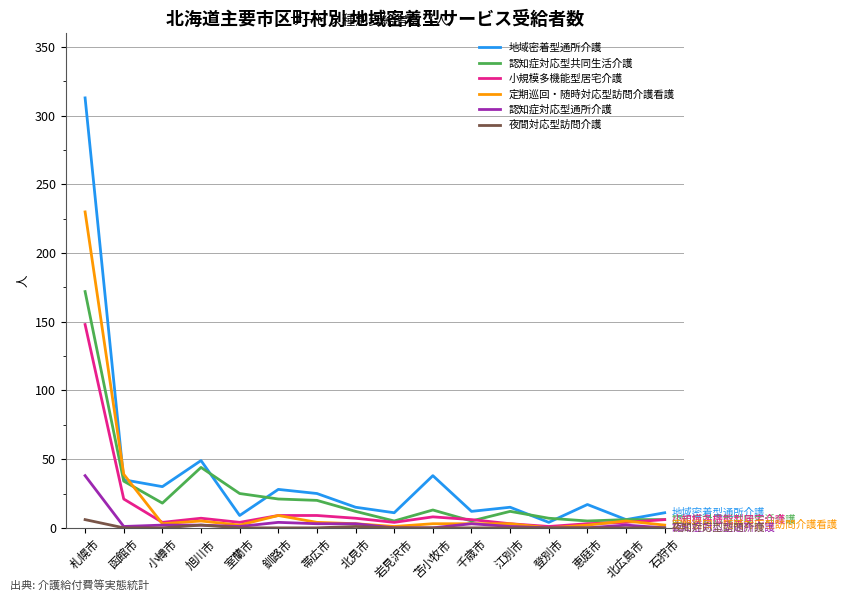

At which category is the sum across all series the highest?

札幌市